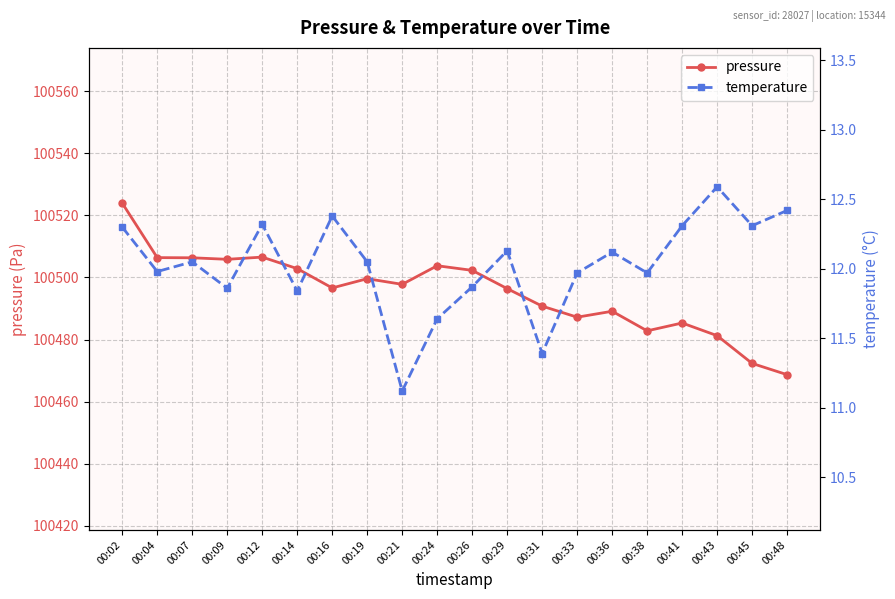

Rank the series by their average value, from lowest to highest.

temperature, pressure